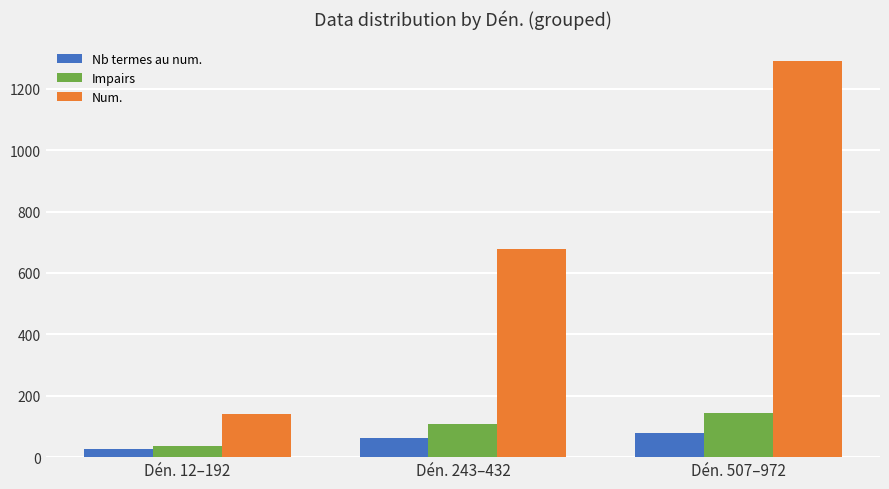

What is the label of the 3rd bar from the left?

Dén. 507–972